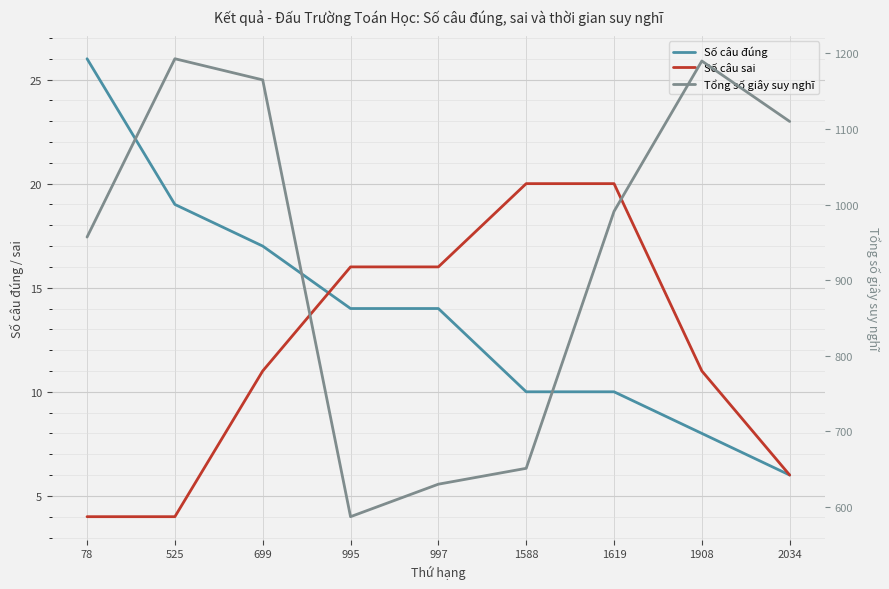

The value of Tổng số giây suy nghĩ at 699 is 1165. True or false?

True